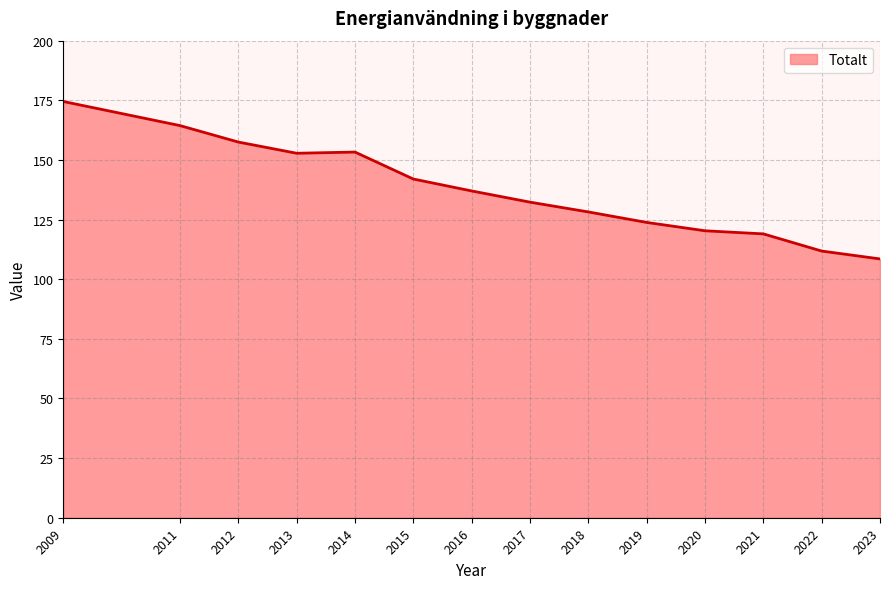

How many interior local peaks (higher than both neighbors) does the data have?

1